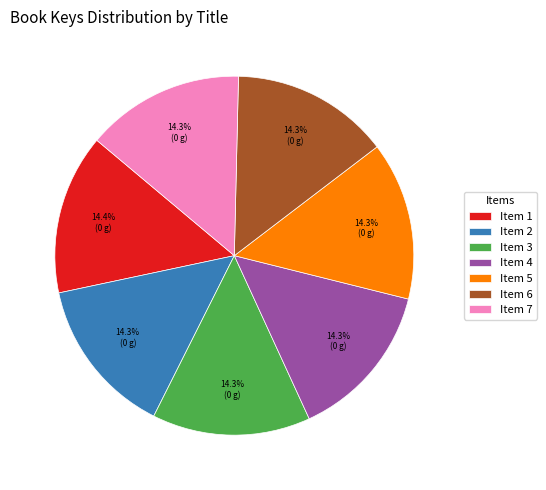

What is the total percentage of Item 2 and Item 7?

28.5%